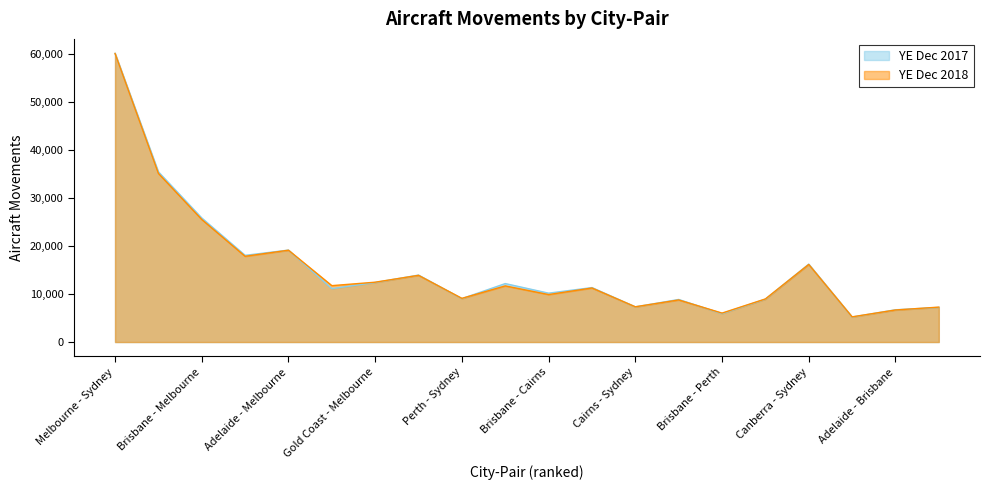

What is the approximate value of YE Dec 2018 at Cairns - Sydney, to the nearest 50?

7350